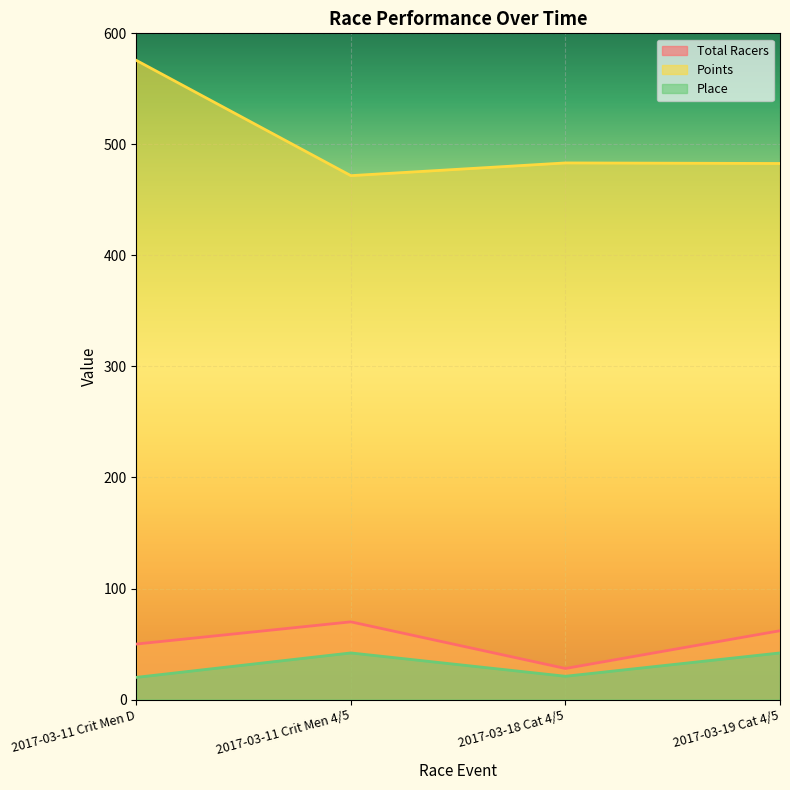

Which has a higher value, 2017-03-11 Crit Men 4/5 or 2017-03-19 Cat 4/5?

2017-03-11 Crit Men 4/5